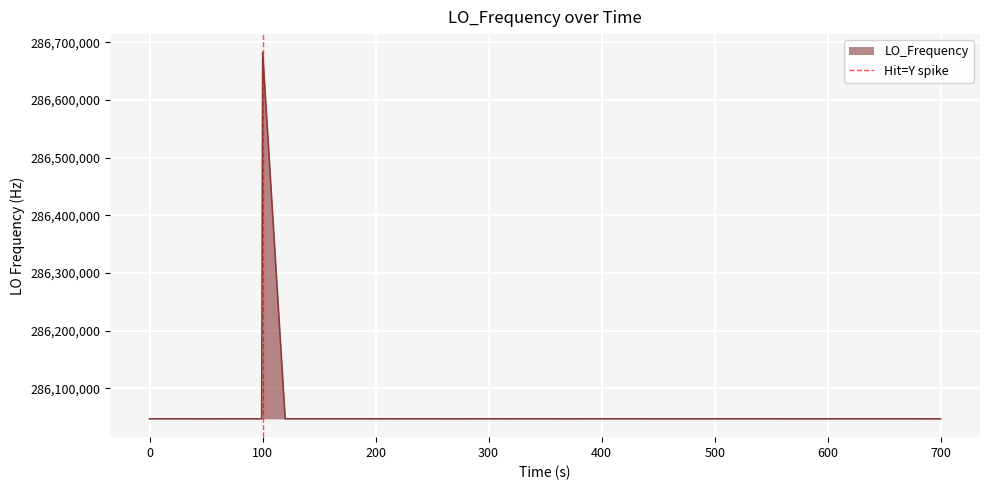

How many lines are shown in the chart?

1